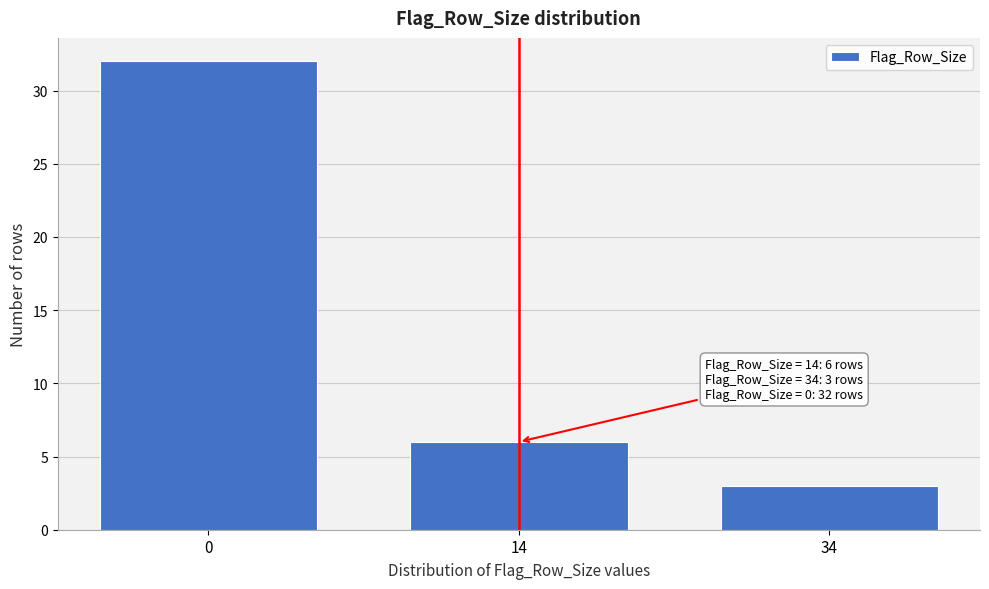

Reading left to right, list all the values displayed in this chart.

0=32	14=6	34=3